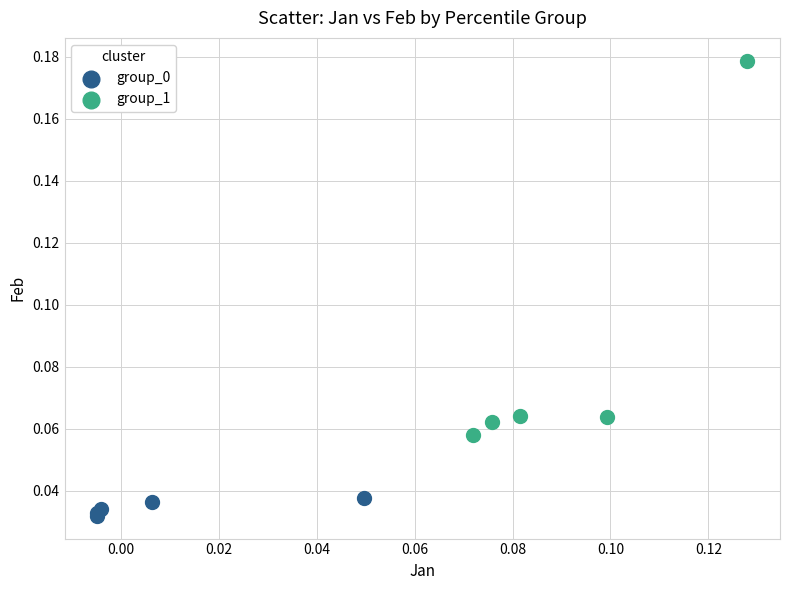

Which series contains the highest Y value?

group_1